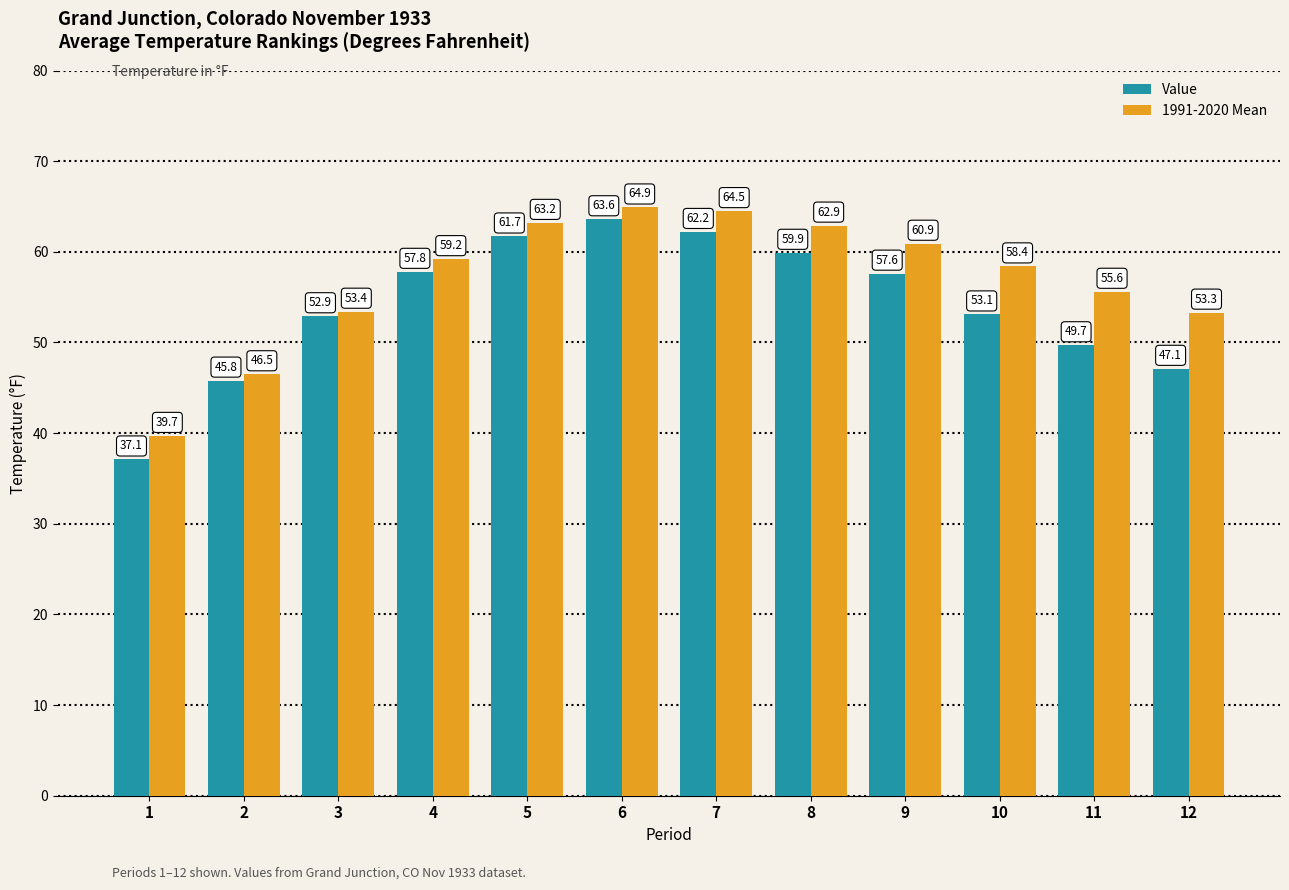

The 1991-2020 Mean series shows 46.5 at 2. True or false?

True